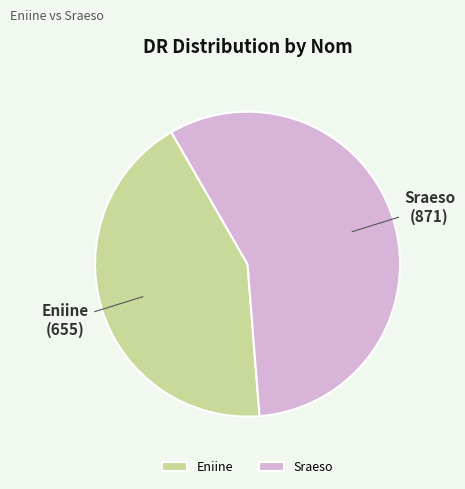

Is it true that Sraeso is 69% of the pie?

False